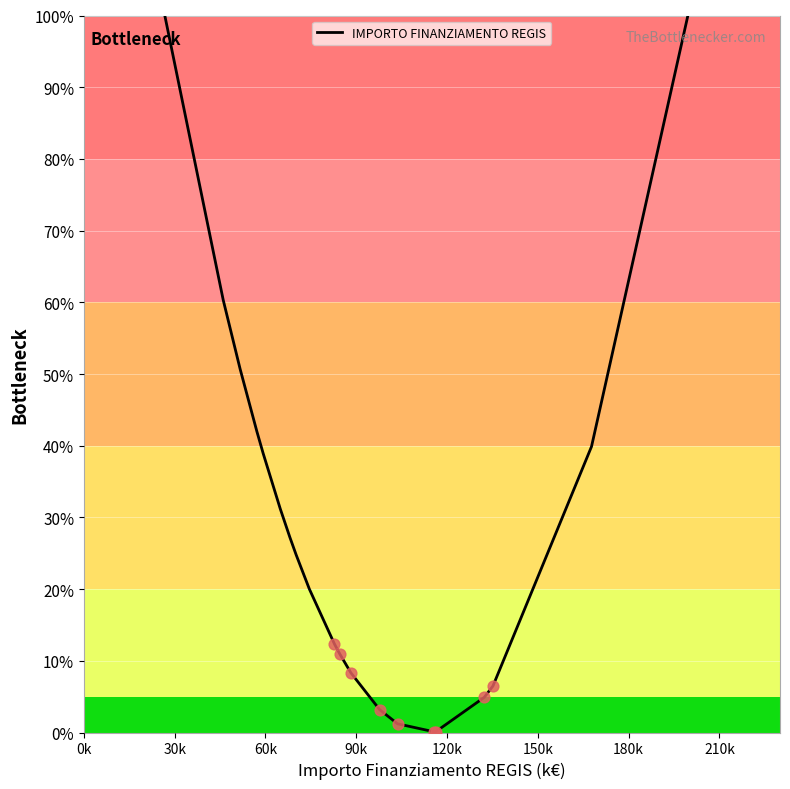

What is the greatest value displayed?

100.0